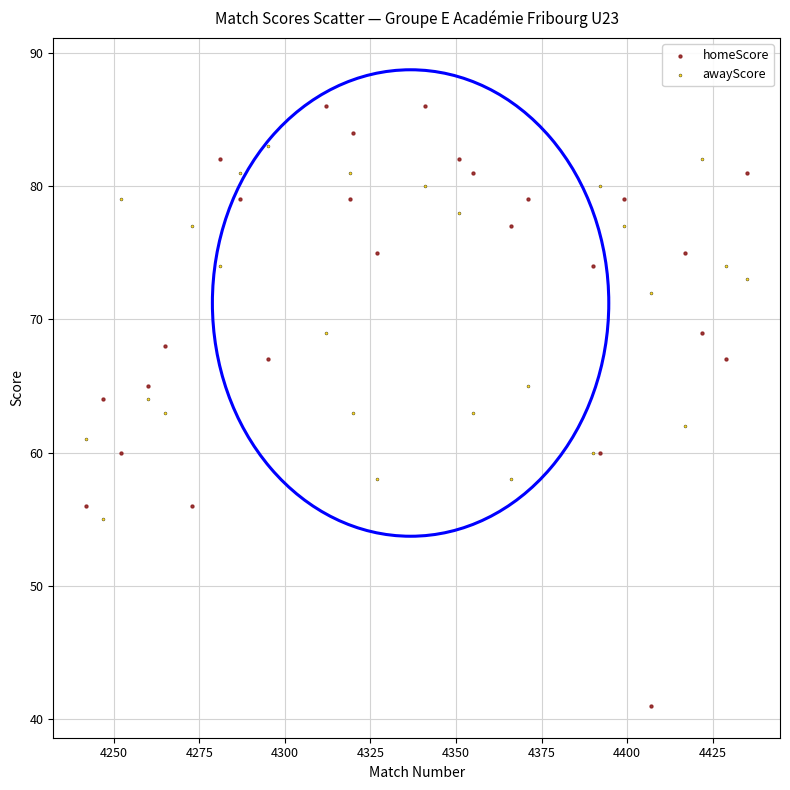

Which series has the largest Y range (max minus min)?

homeScore